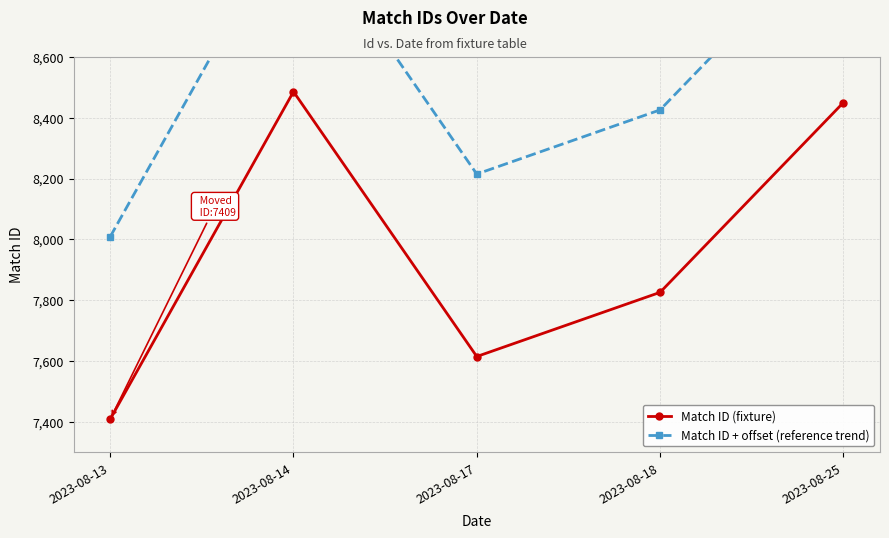

What is the greatest value displayed?

9086